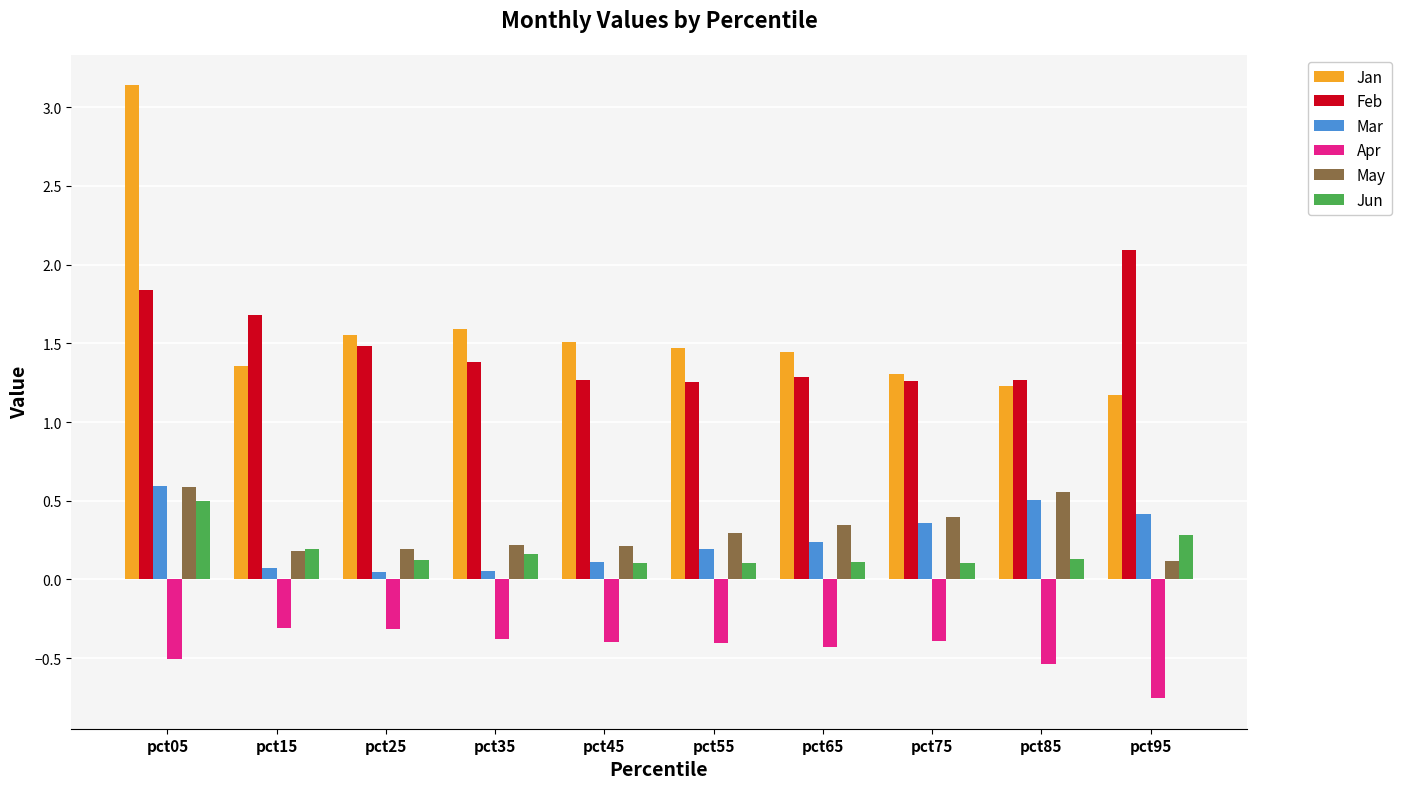

Which category has the lowest value in the Jan series?

pct95